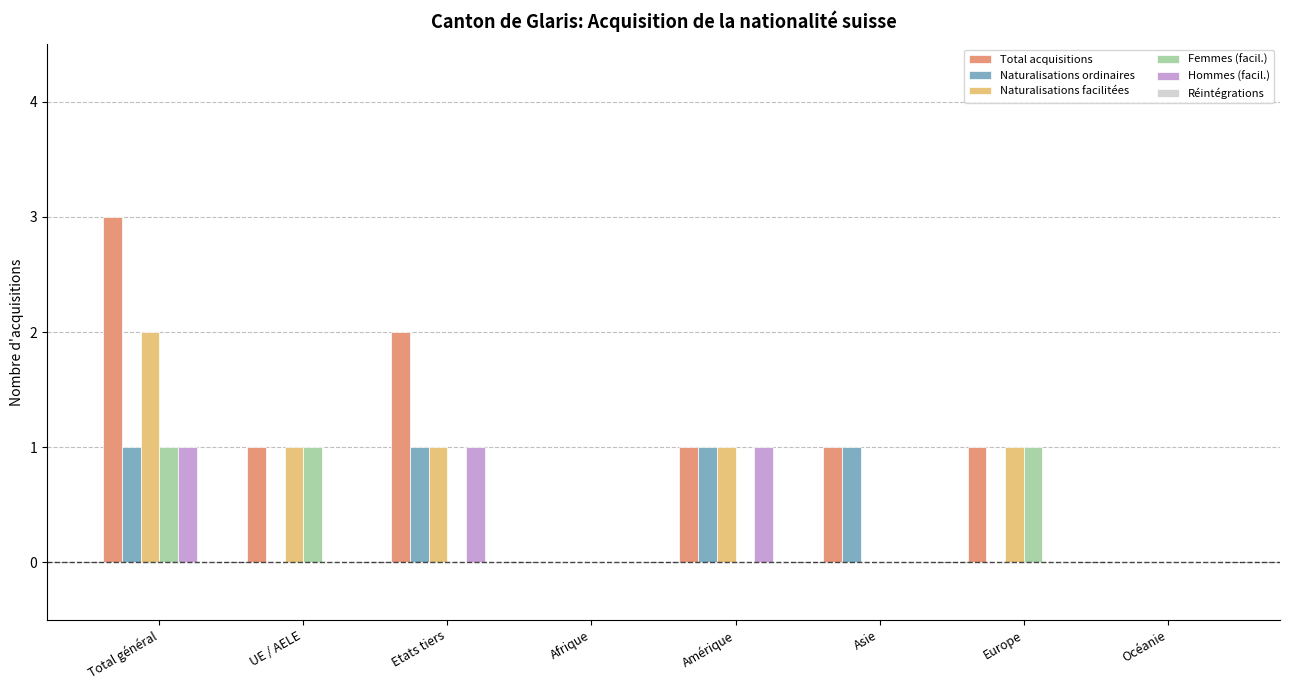

Does the chart contain stacked bars?

No